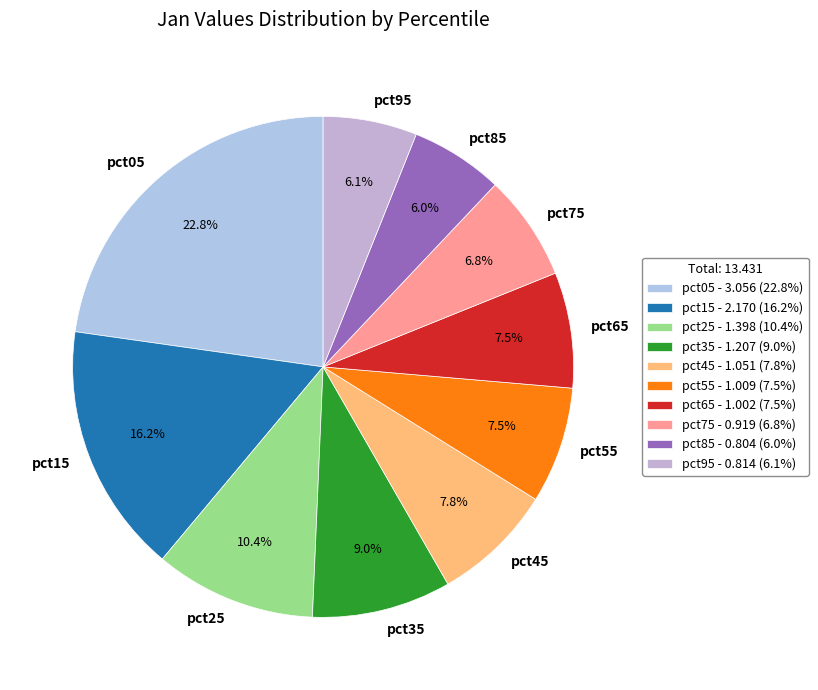

Combined, do pct25 and pct05 account for over 50%?

No